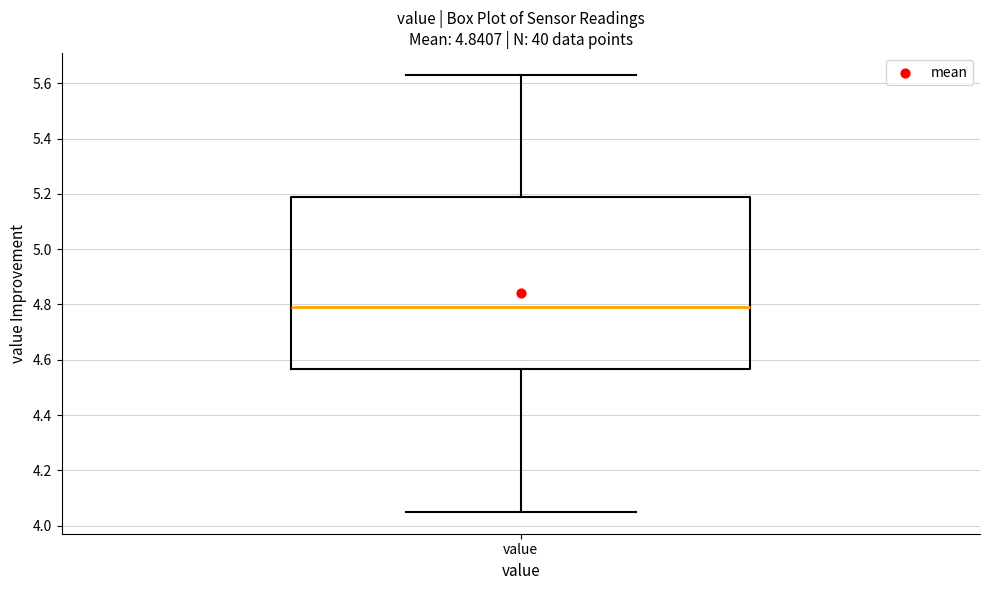

Where is the upper edge of the box for value on the y-axis? The values are not printed on the chart, so give them approximately, as read against the axis.

5.18